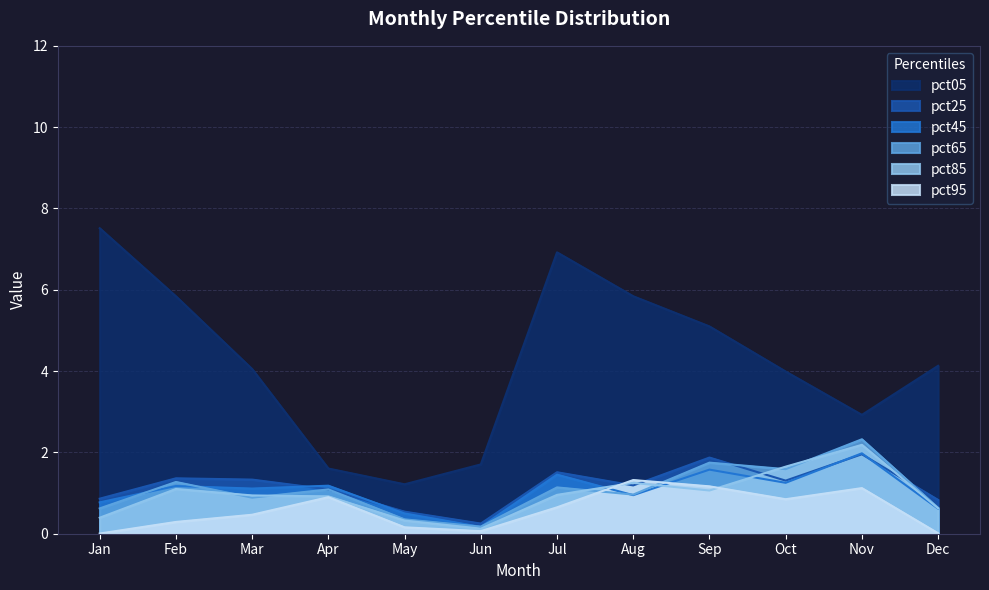

List the labels in order of pct85 value, smallest first.

Jun, May, Jan, Dec, Apr, Mar, Jul, Sep, Feb, Aug, Oct, Nov